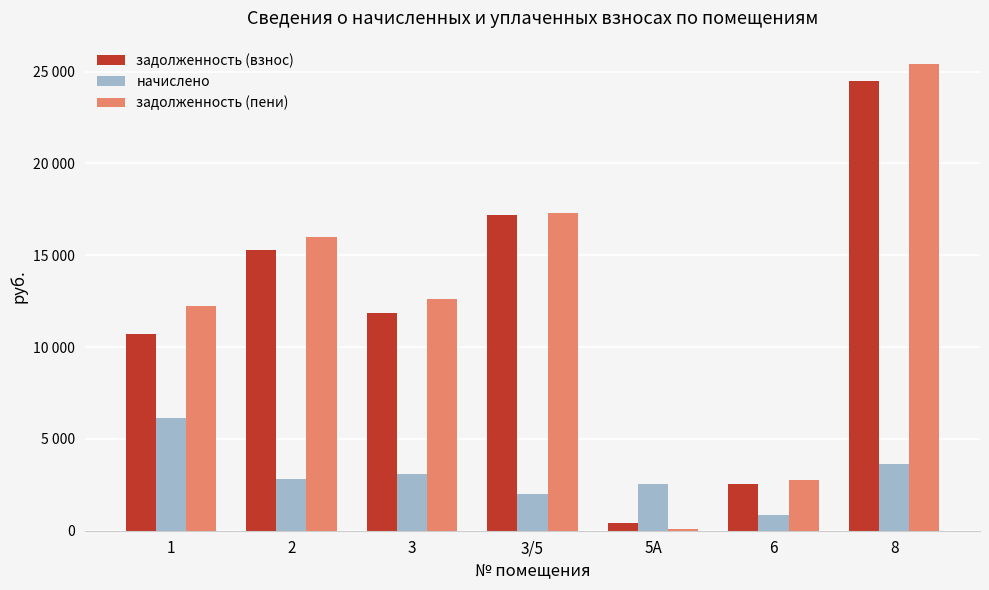

Read the начислено value at 5А.

2542.8